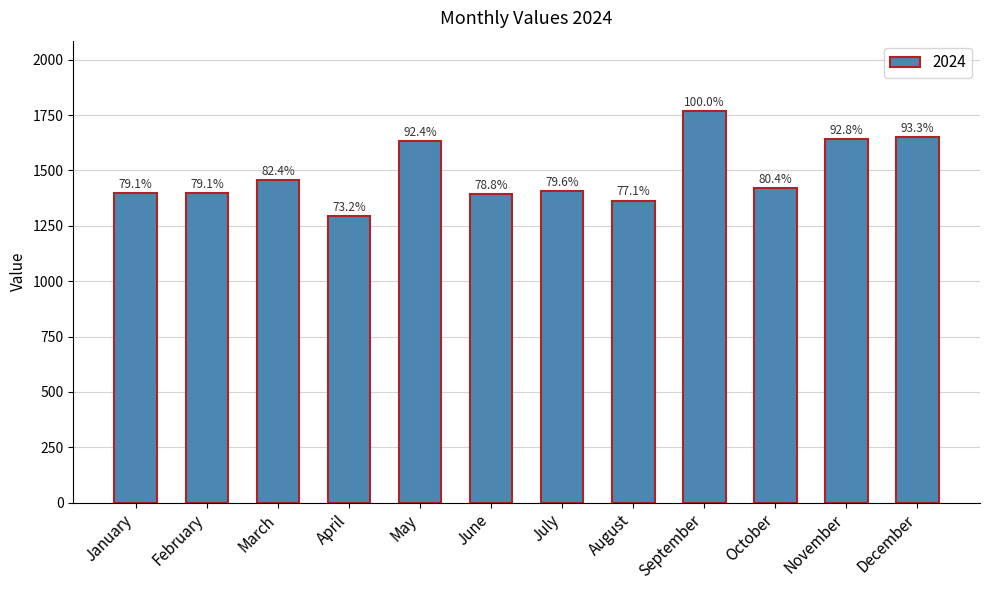

How many bars are there in total?

12